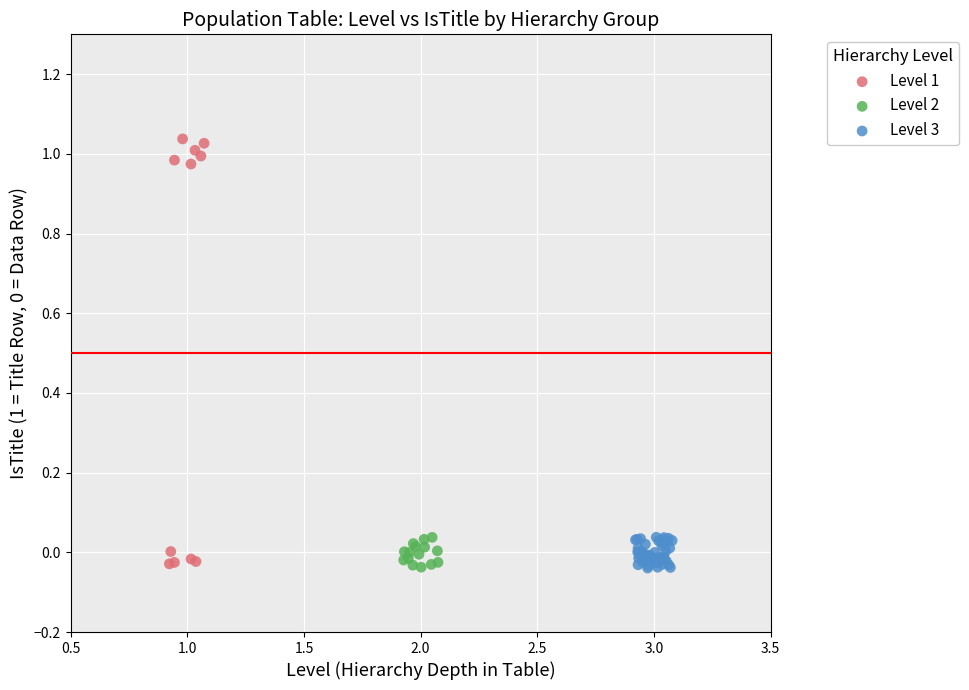

Which series reaches the maximum Y coordinate?

Level 1